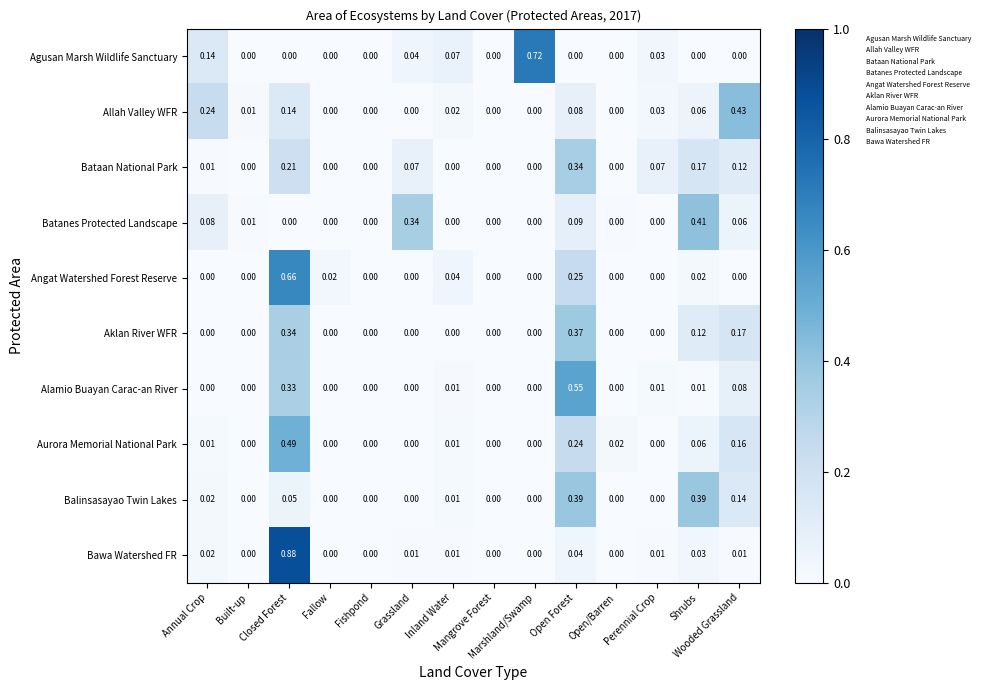

Which series has the largest range (max minus min)?

Bawa Watershed FR